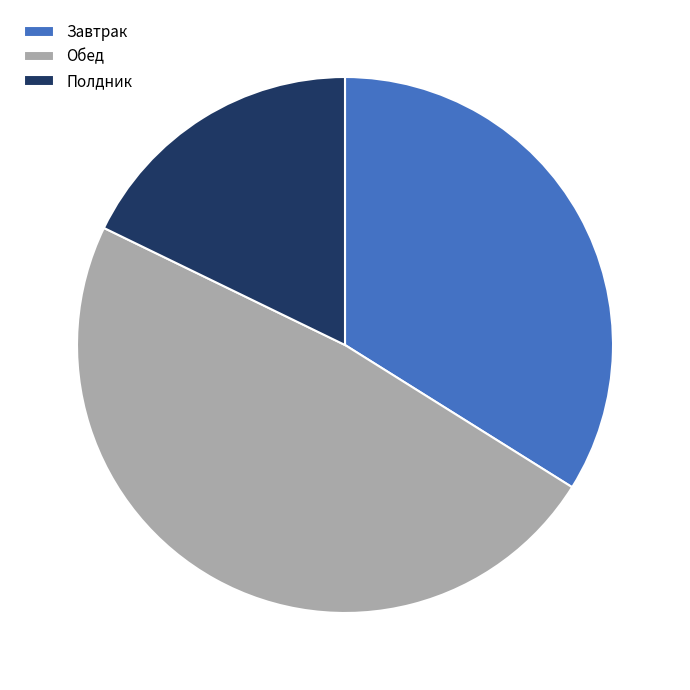

Is it true that Обед is 48% of the pie?

True